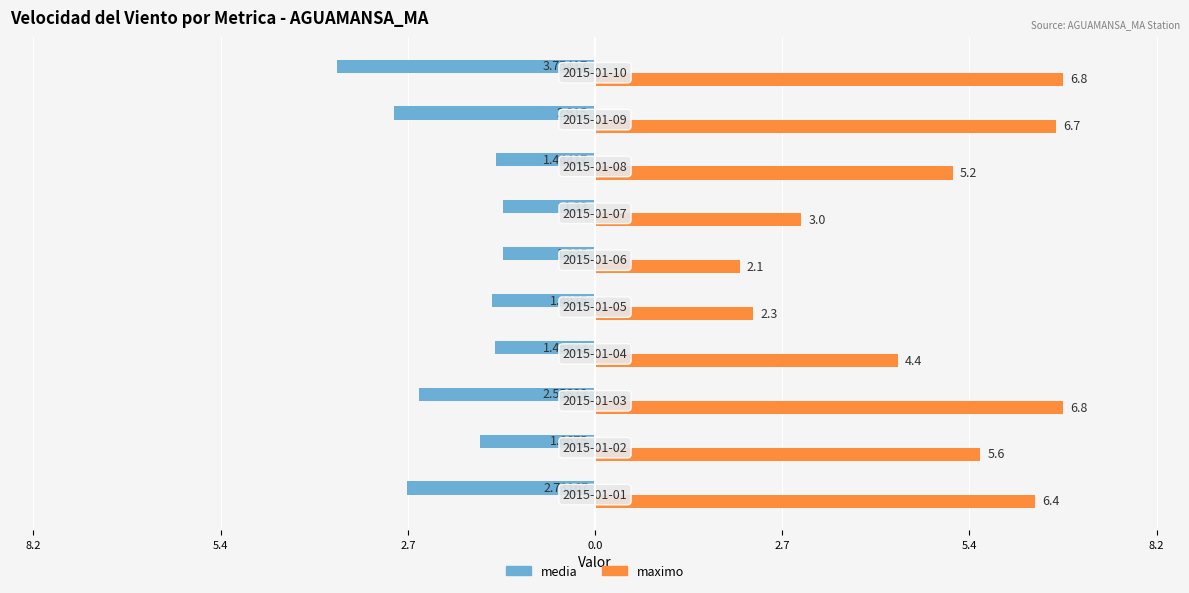

Reading left to right, what are all the values shown in this chart?

media: -2.7	-1.7	-2.6	-1.5	-1.5	-1.3	-1.3	-1.4	-2.9	-3.8
maximo: 6.4	5.6	6.8	4.4	2.3	2.1	3.0	5.2	6.7	6.8